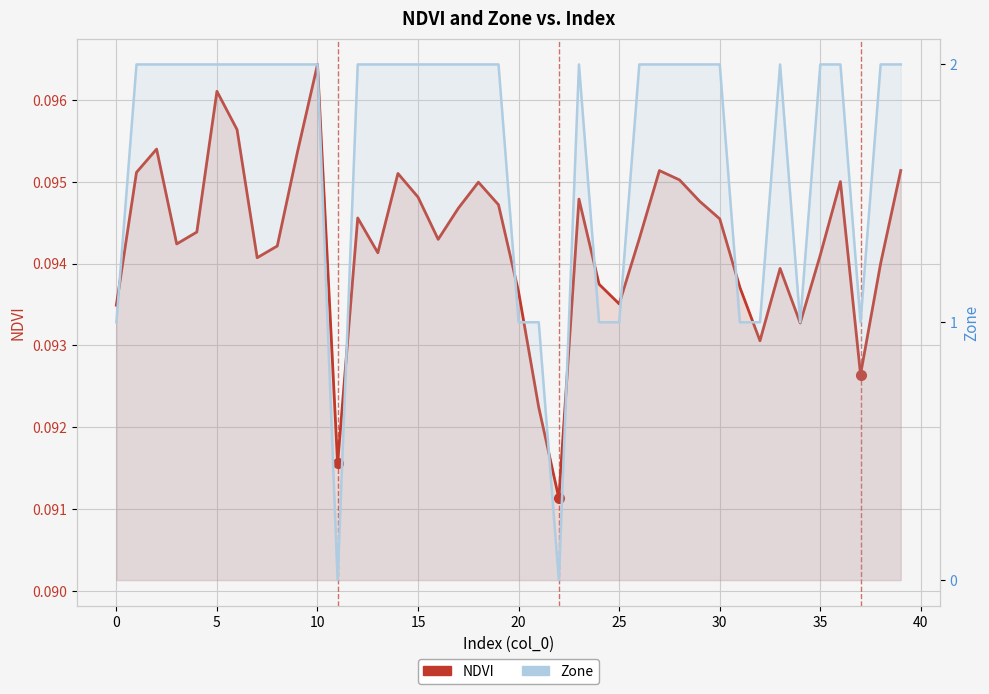

How many distinct data groups are displayed?

2